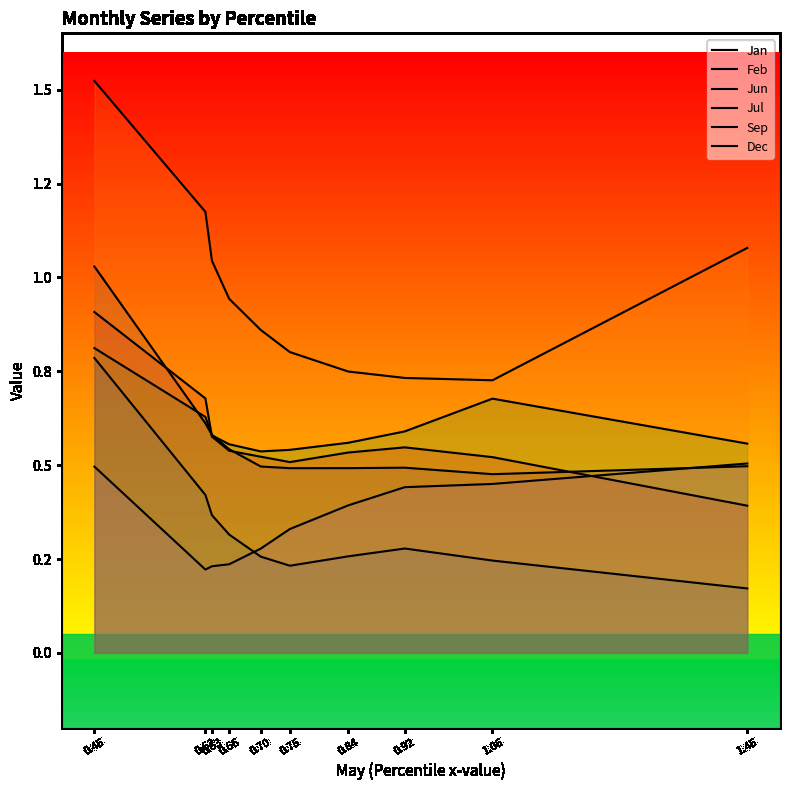

Where is the first local maximum for Jan?

0.92